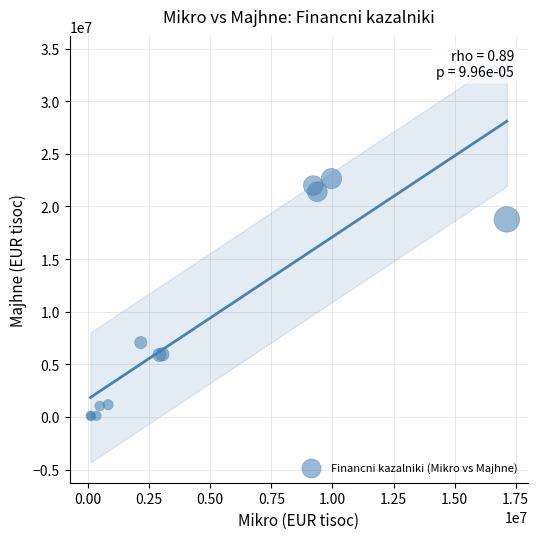

What Y value in the scatter plot is closest to 11350299?

7066644.1